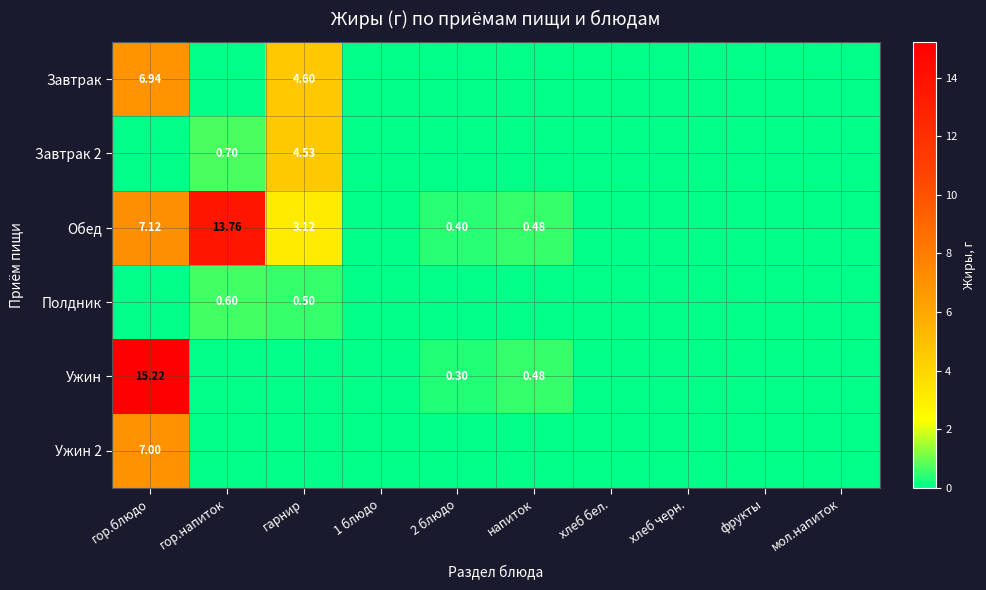

What is the average value of the Ужин 2 series?

0.7